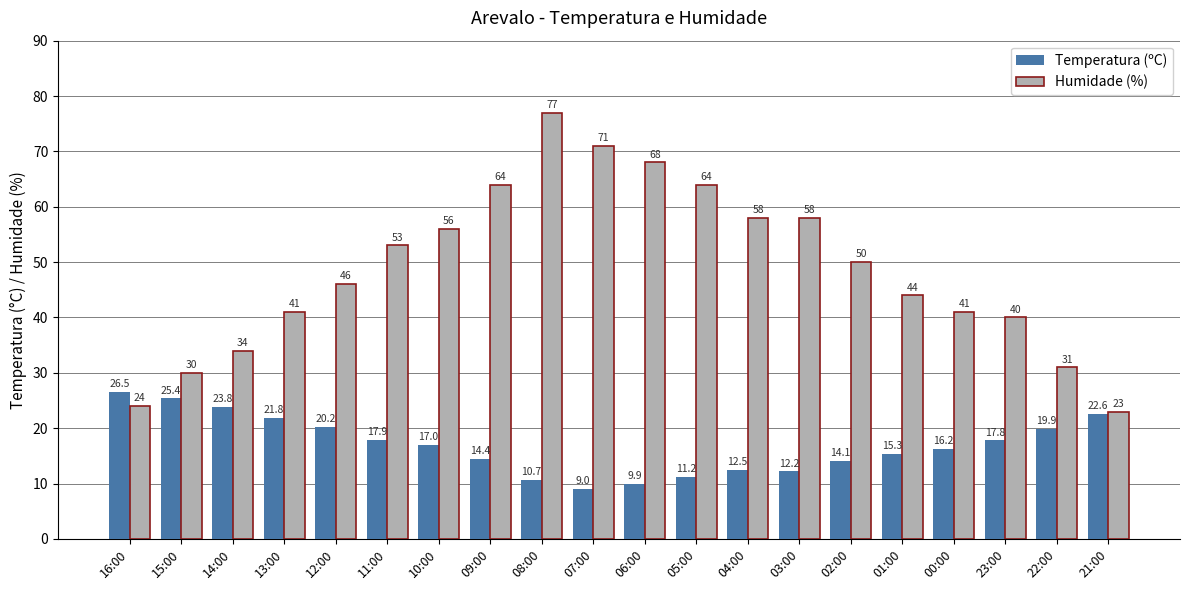

At how many categories does at least one series exceed 66?

3